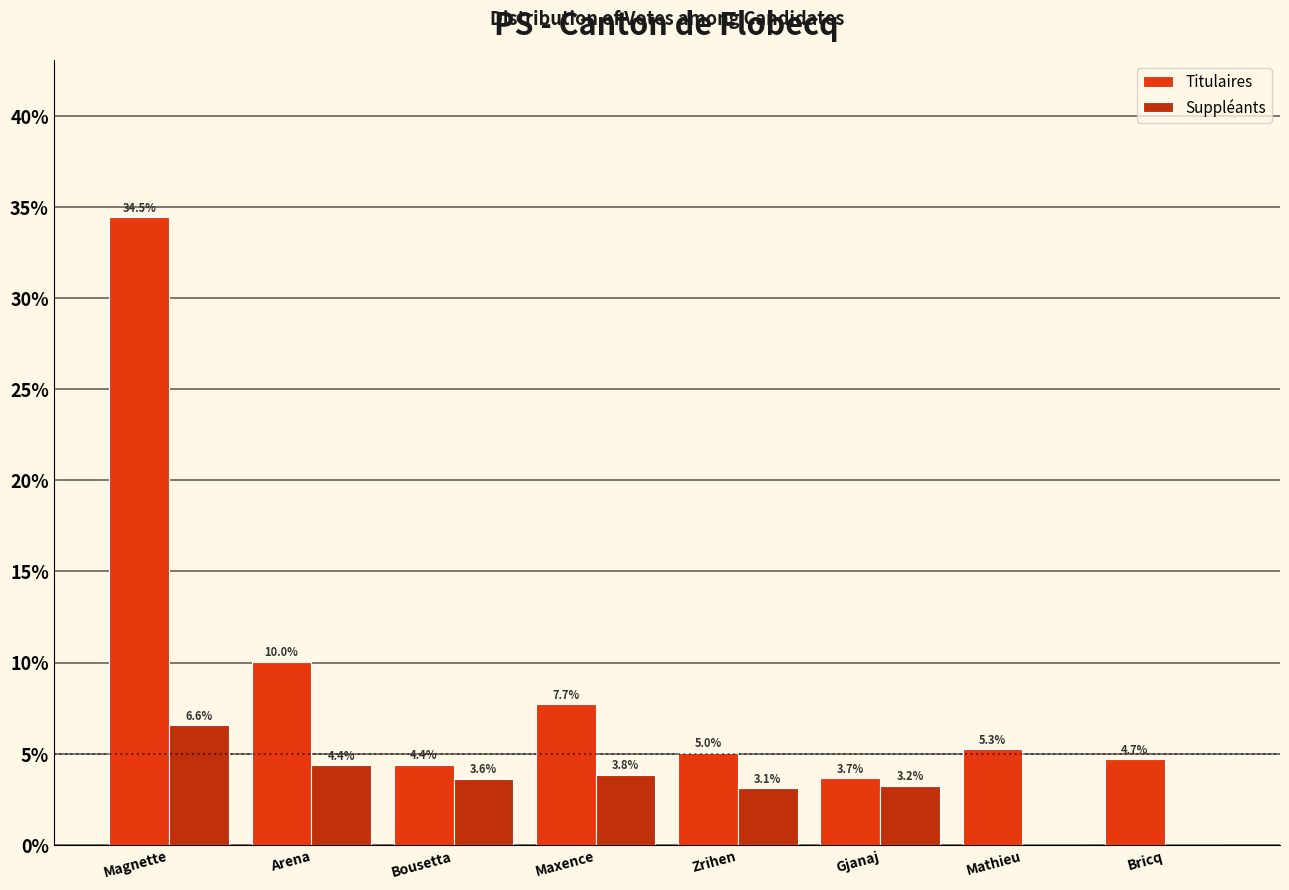

Reading left to right, transcribe all the data shown in this chart.

Titulaires: Magnette=34.5	Arena=10.0	Bousetta=4.4	Maxence=7.7	Zrihen=5.0	Gjanaj=3.7	Mathieu=5.3	Bricq=4.7
Suppléants: Magnette=6.6	Arena=4.4	Bousetta=3.6	Maxence=3.8	Zrihen=3.1	Gjanaj=3.2	Mathieu=0.0	Bricq=0.0